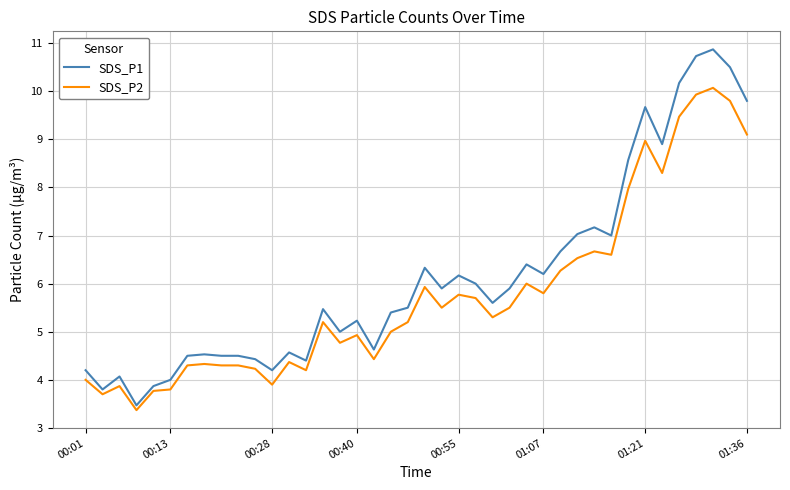

Which series has the largest range (max minus min)?

SDS_P1